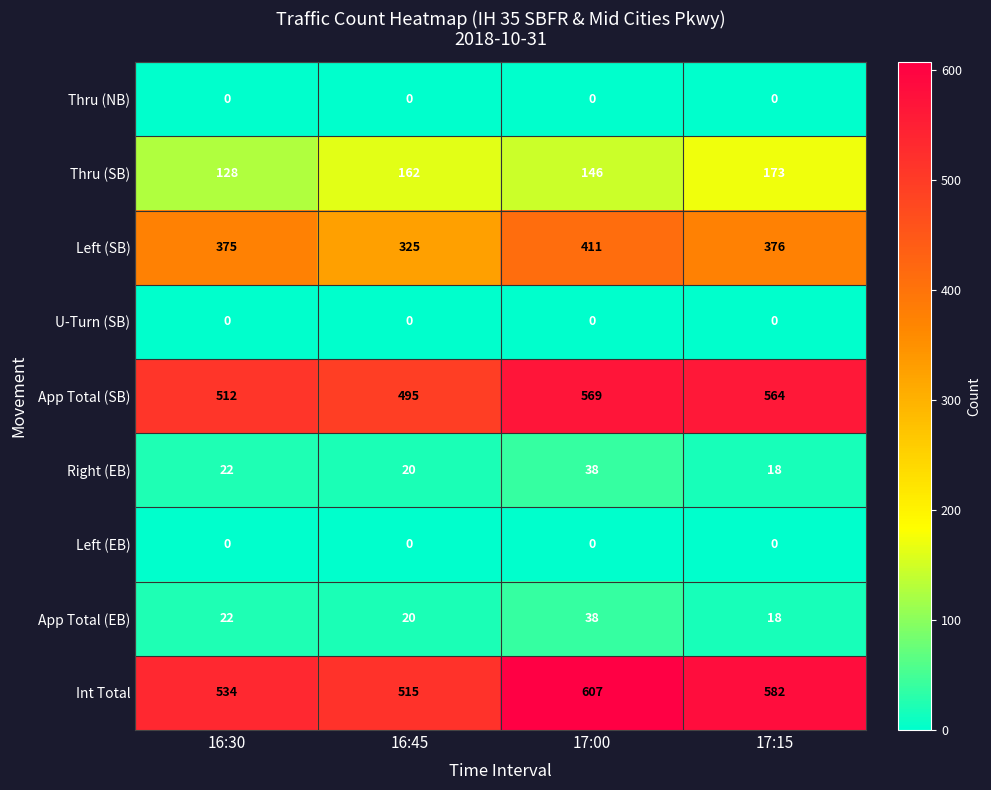

The Left (EB) series shows 0 at 16:45. True or false?

True